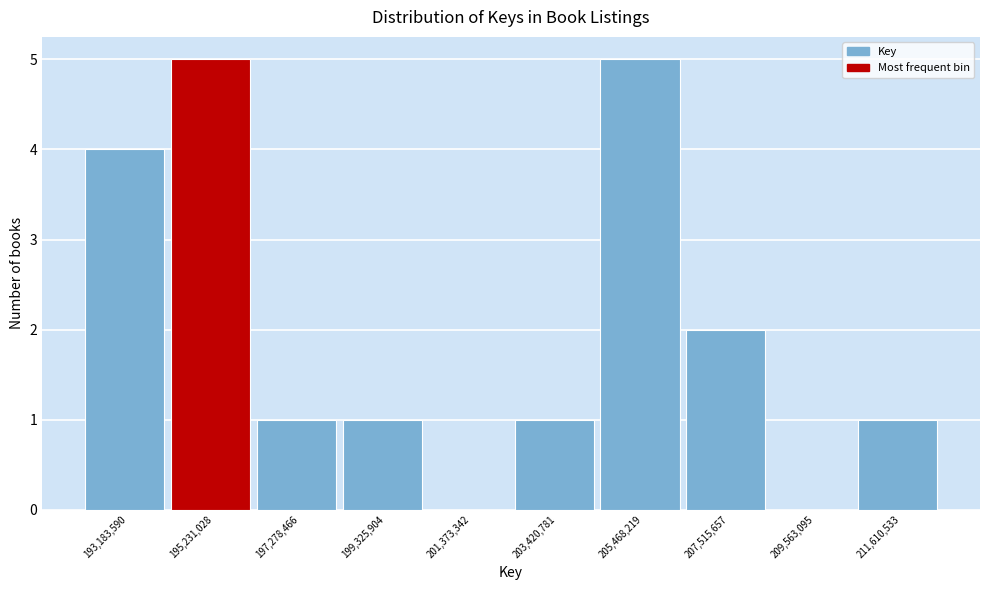

What is the height of the bar covering 202500000 to 204500000 on the x-axis? Neither the bar edges nor the heights are printed on the chart, so give them approximately, as read against the axes.

1